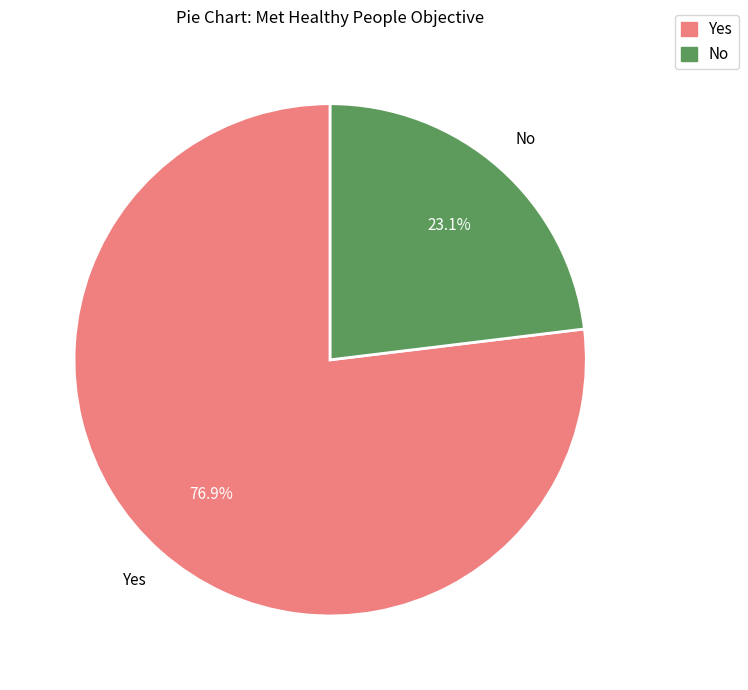

To the nearest percent, what is the combined percentage of No and Yes?

100%